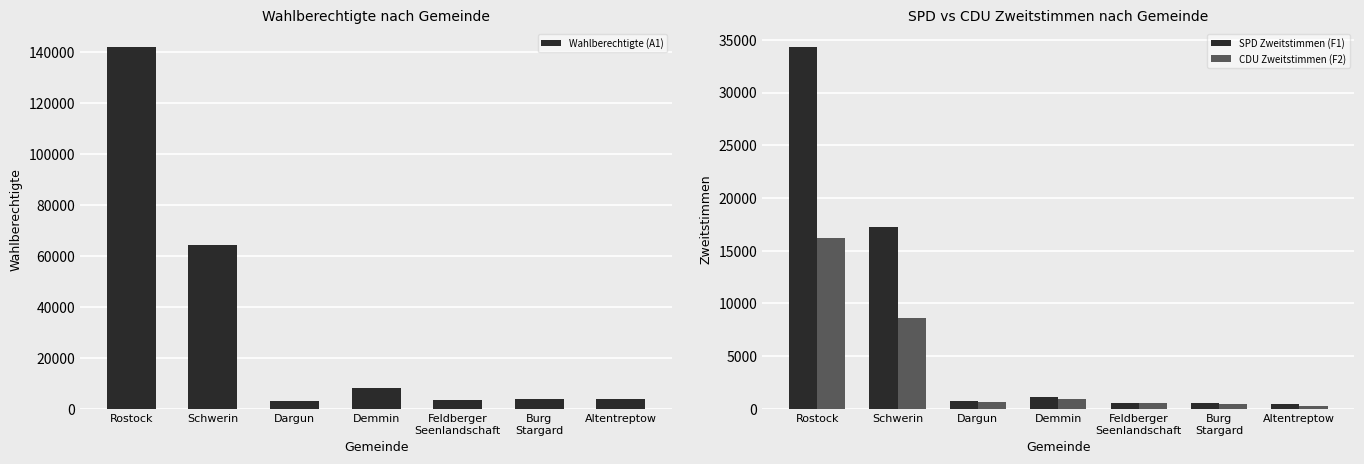

At which label does SPD Zweitstimmen (F1) reach its peak?

Rostock